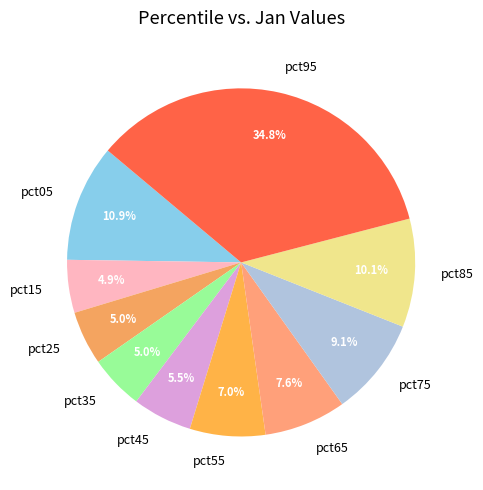

Does pct35 represent more than half of the total?

No